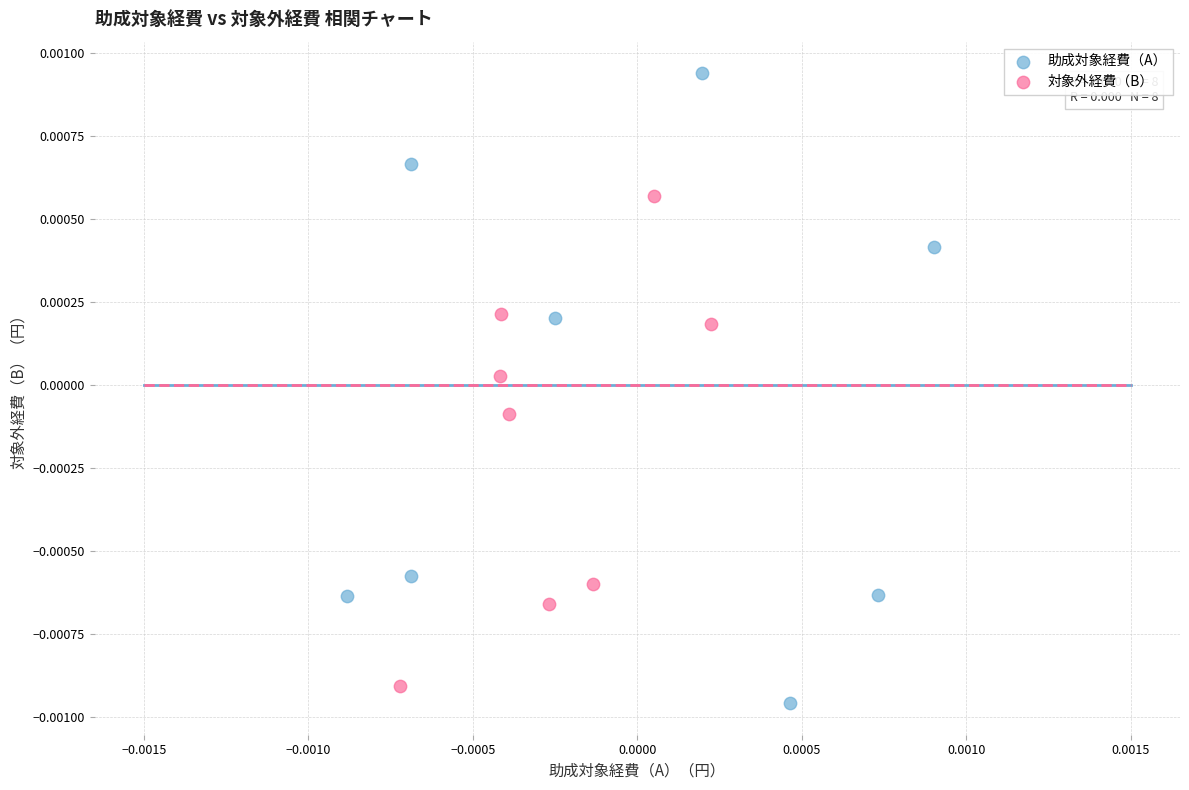

Which series has the widest spread of Y values?

助成対象経費（A）